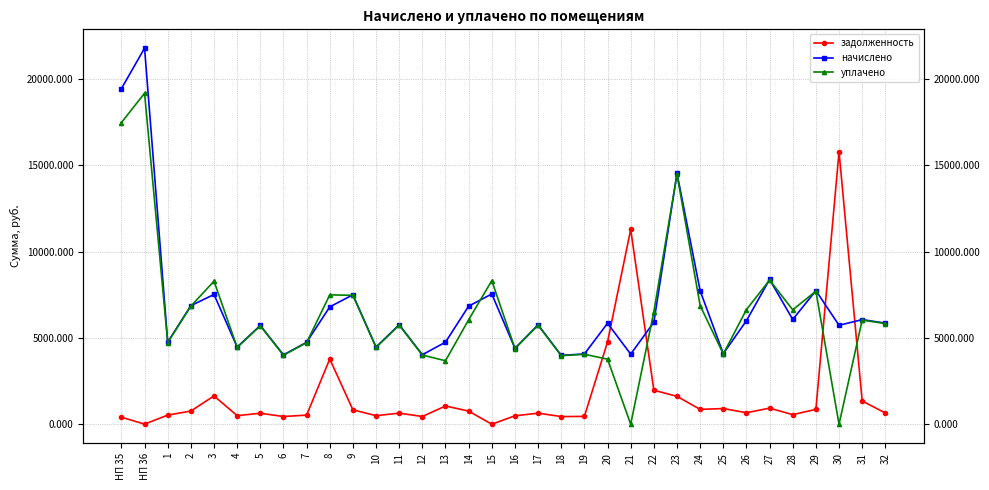

What is the difference between the highest and lowest values at 29?

6877.4